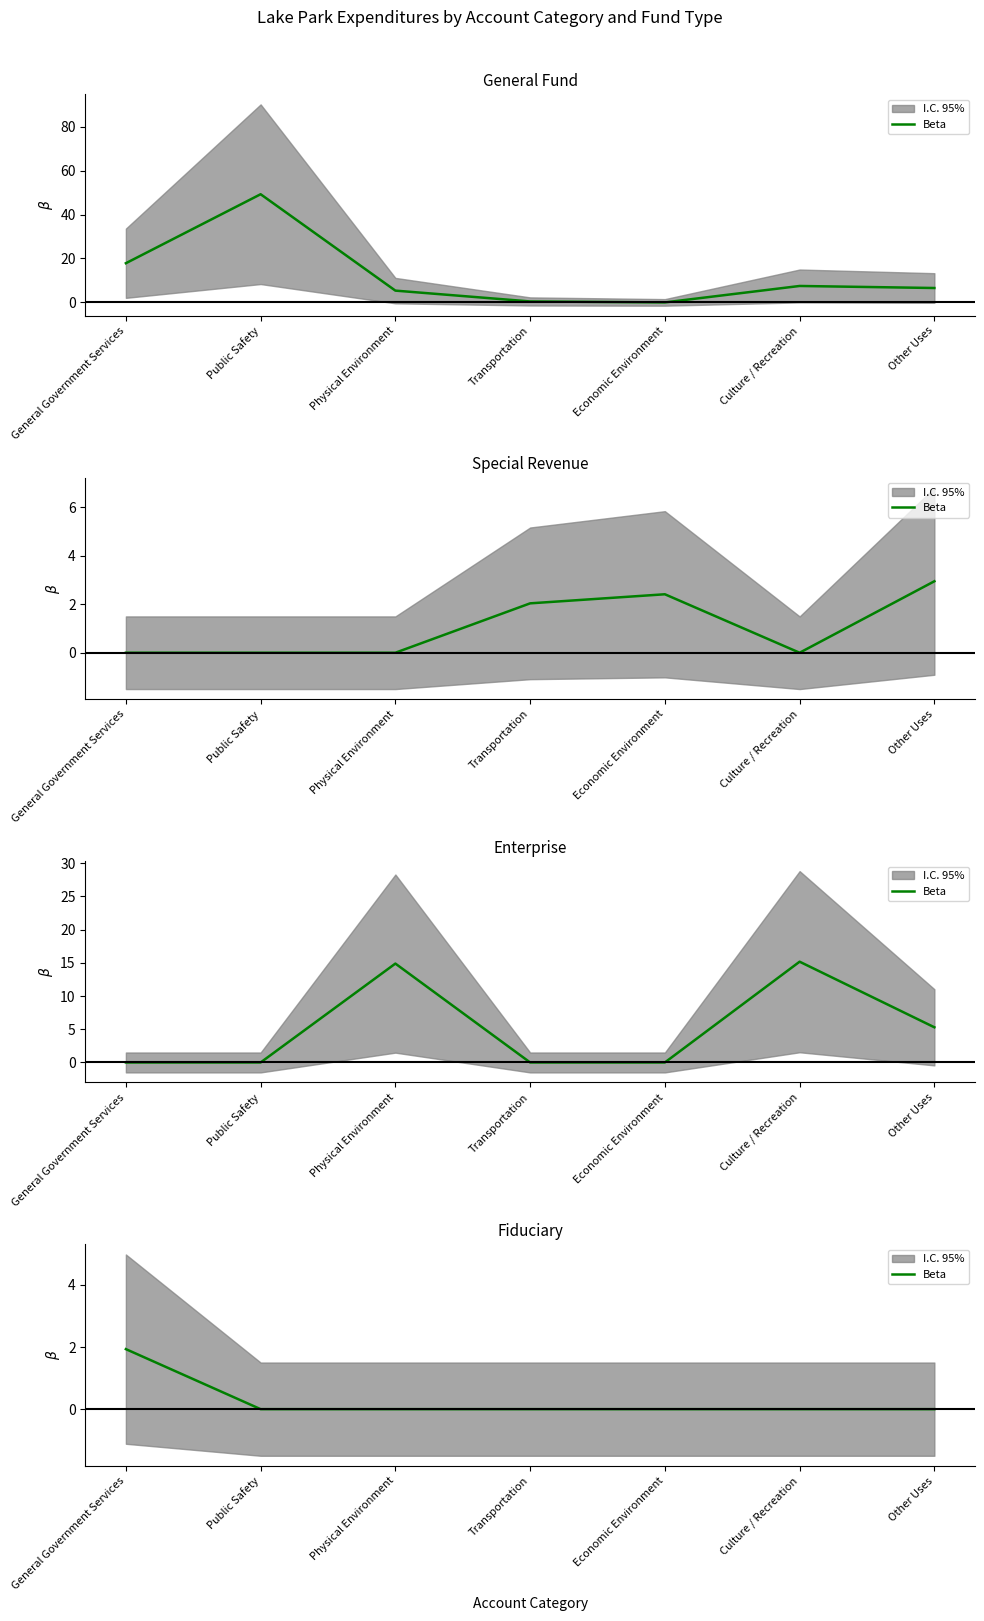

True or false: the data shows -1.1 at Other Uses.

False